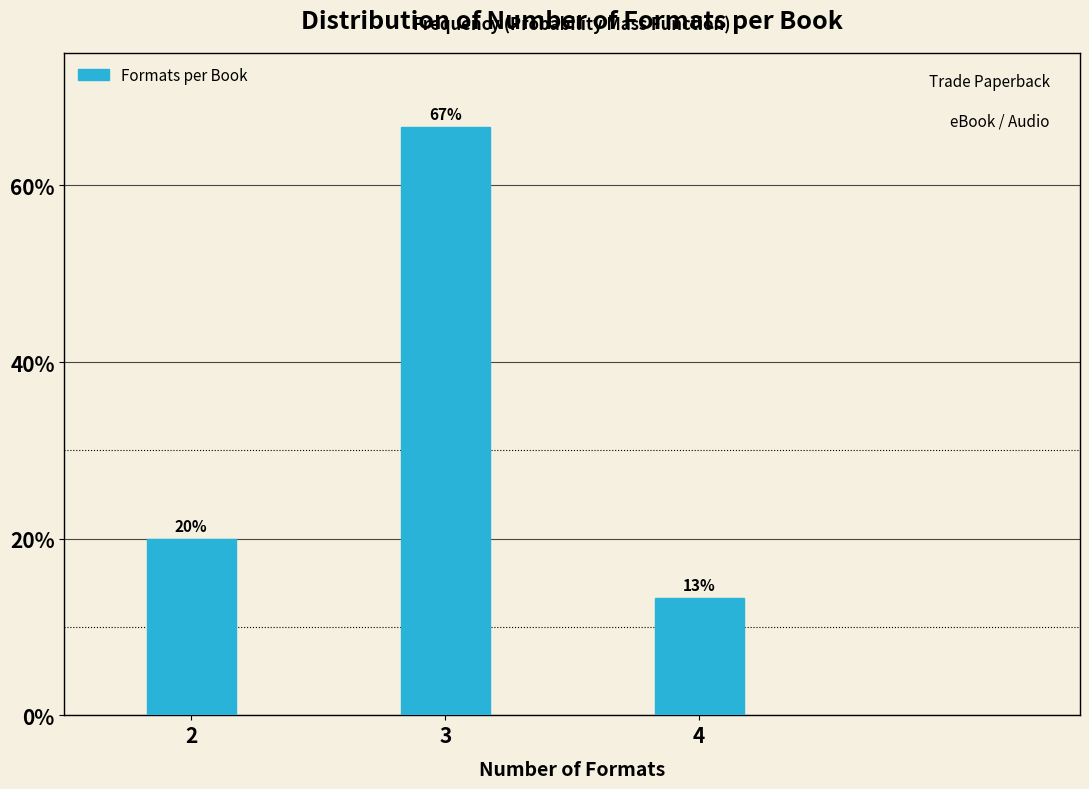

What is the sum of all values?

100.0